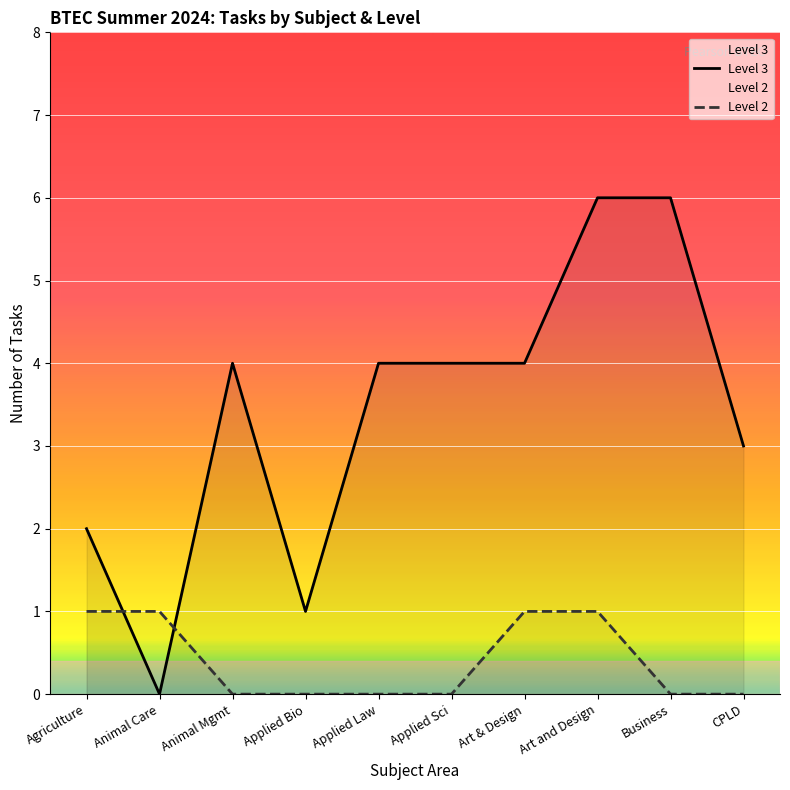

How many values in the Level 3 series exceed 4?

2